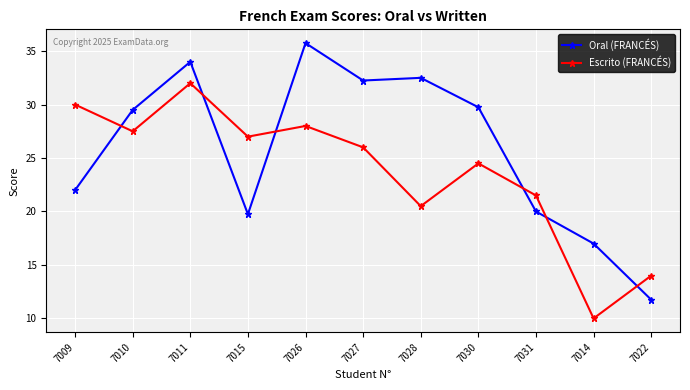

Does the chart have visible grid lines?

Yes